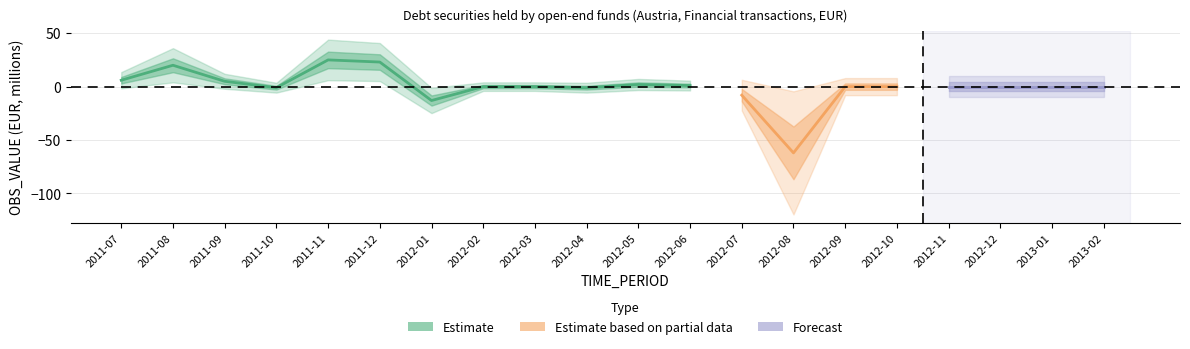

How many interior local peaks (higher than both neighbors) does the data have?

3